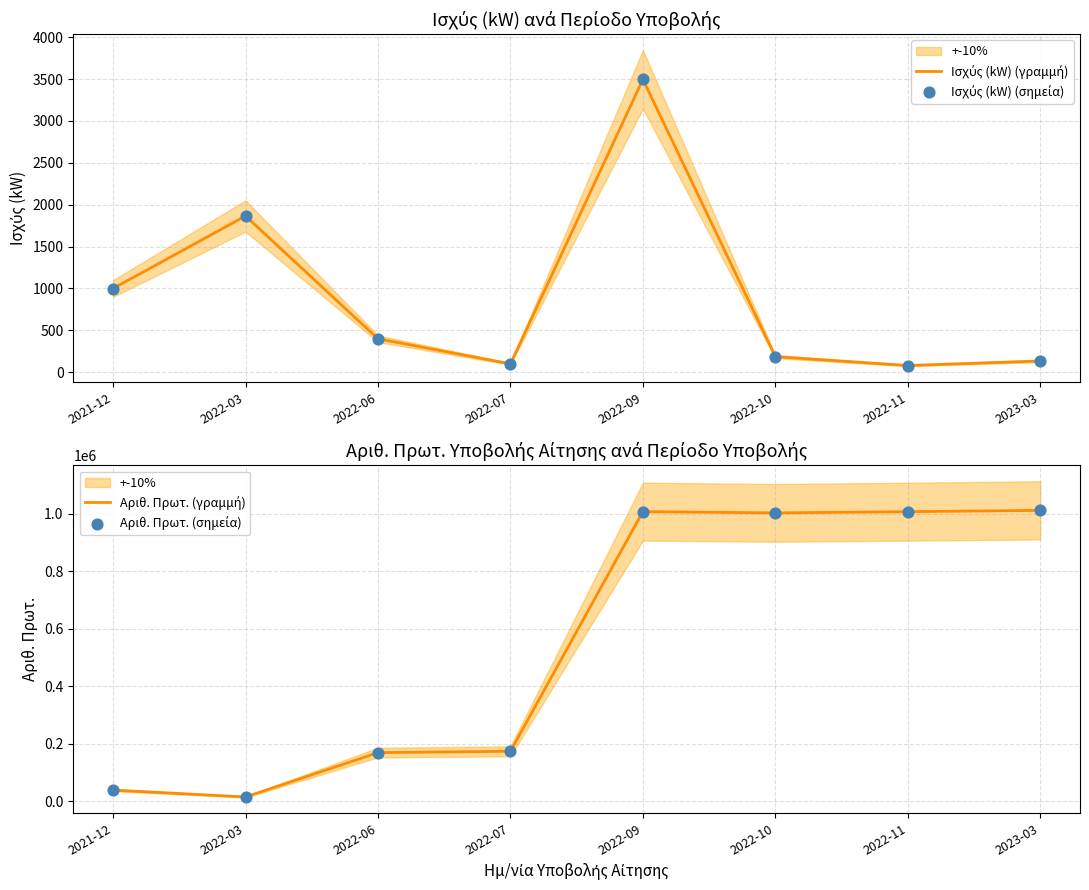

Which series contains the highest Y value?

Αριθ. Πρωτ. (γραμμή)